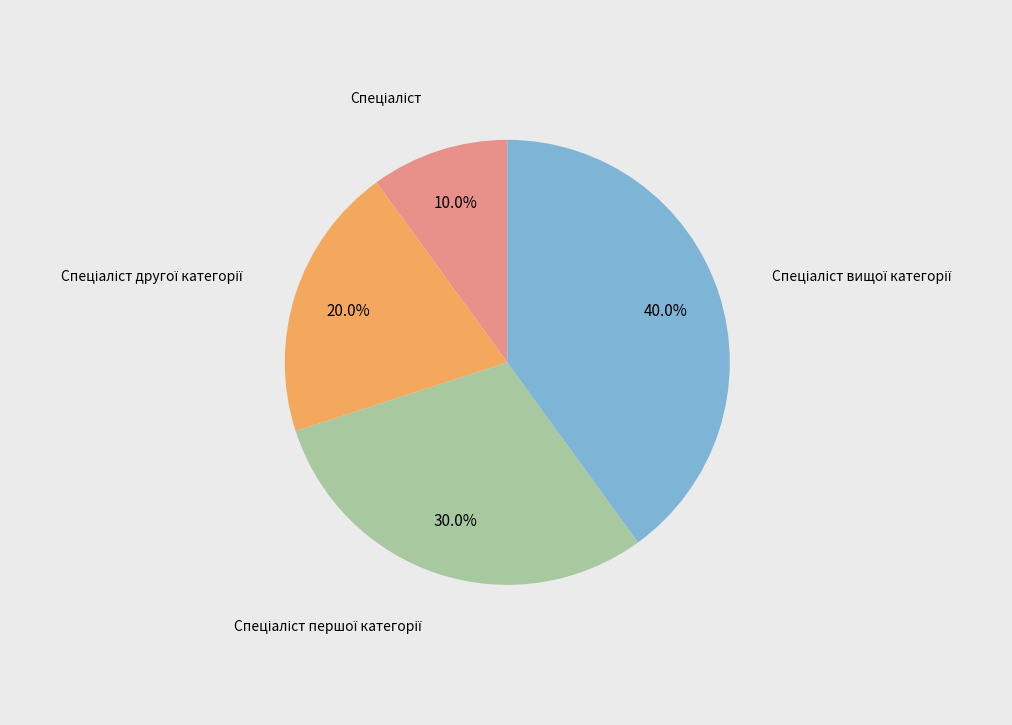

Is there a majority slice in this chart?

No